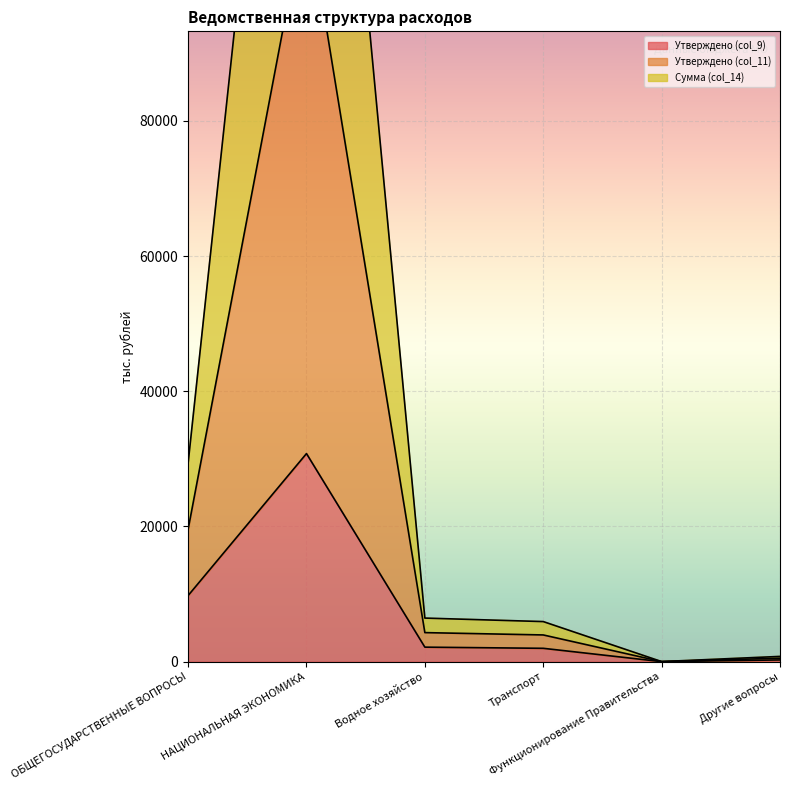

What position from the left is ОБЩЕГОСУДАРСТВЕННЫЕ ВОПРОСЫ?

1